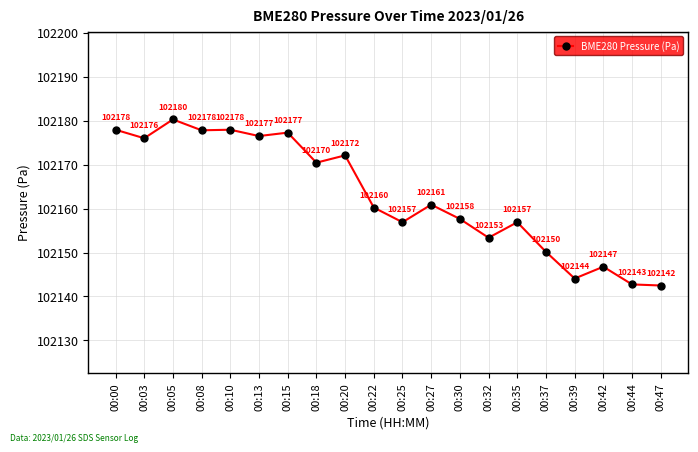

Which category has the highest value across all series?

00:05